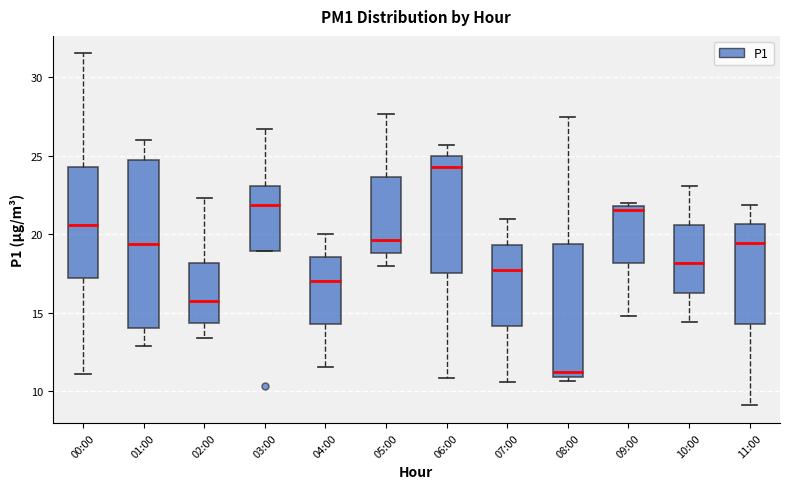

Which box has the lowest median line?

08:00